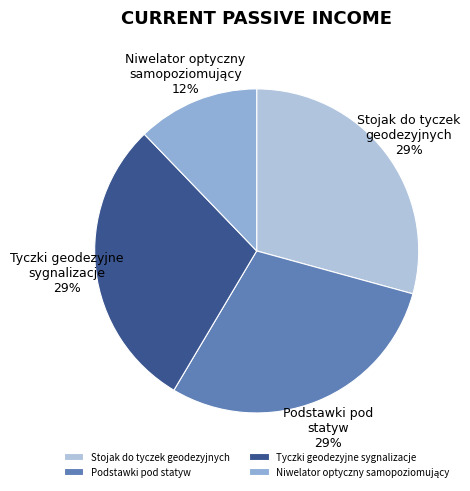

The Stojak do tyczek geodezyjnych slice represents 29% of the pie. True or false?

True